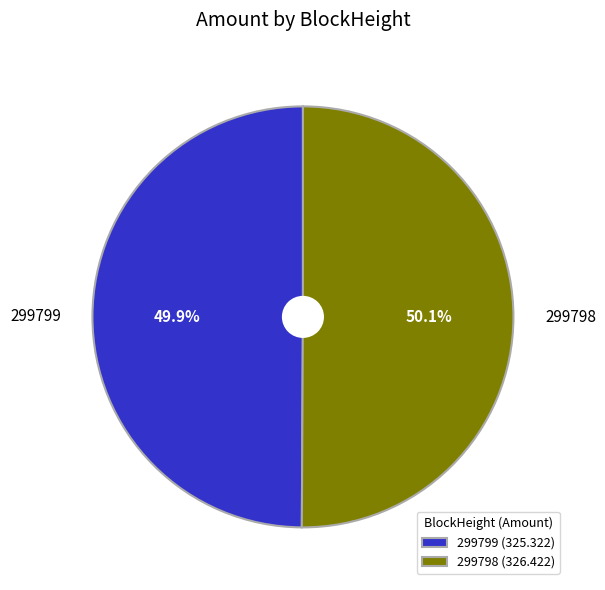

Do 299799 and 299798 together represent more than half of the pie?

Yes